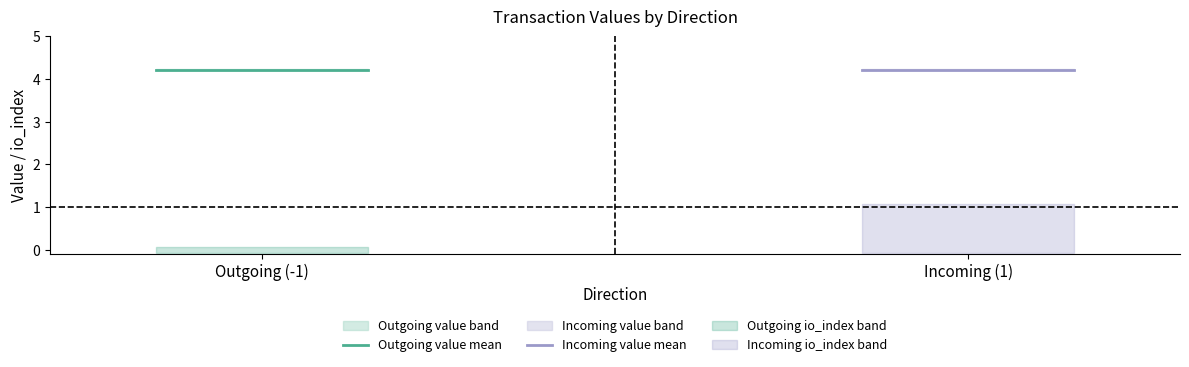

True or false: value has a value of 2.8 at 1.

False